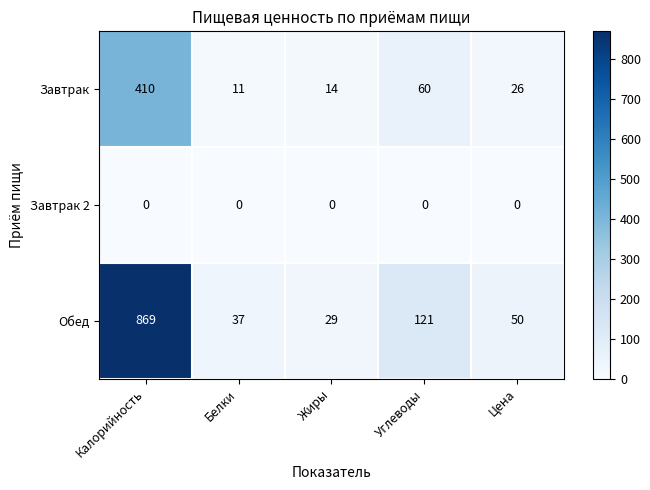

Rank the series at Калорийность from highest to lowest value.

Обед, Завтрак, Завтрак 2